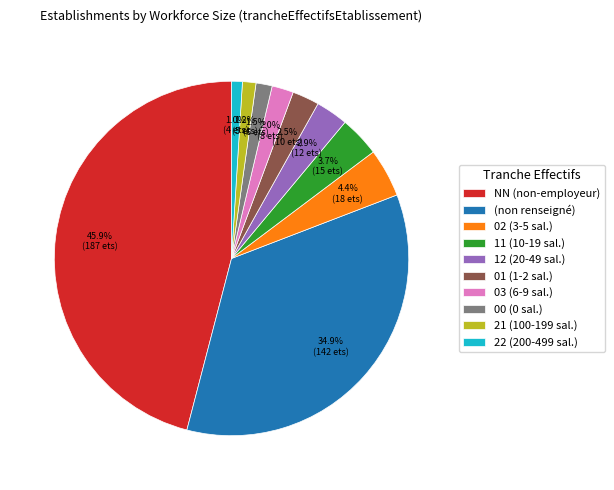

Count the number of slices in the pie.

10